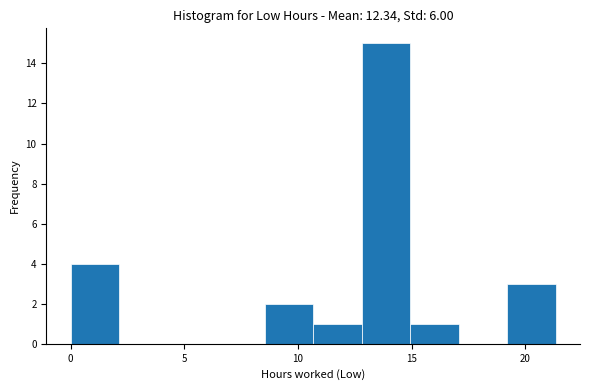

Reading left to right, transcribe this chart: for each bar, give the range it covers on the x-axis and its height. Neither the bar edges nor the heights are printed on the chart, so give them approximately, as read against the axes.

0.0 to 2.0: 4
2.0 to 4.5: 0
4.5 to 6.5: 0
6.5 to 8.5: 0
8.5 to 10.5: 2
10.5 to 13.0: 1
13.0 to 15.0: 15
15.0 to 17.0: 1
17.0 to 19.0: 0
19.0 to 21.5: 3